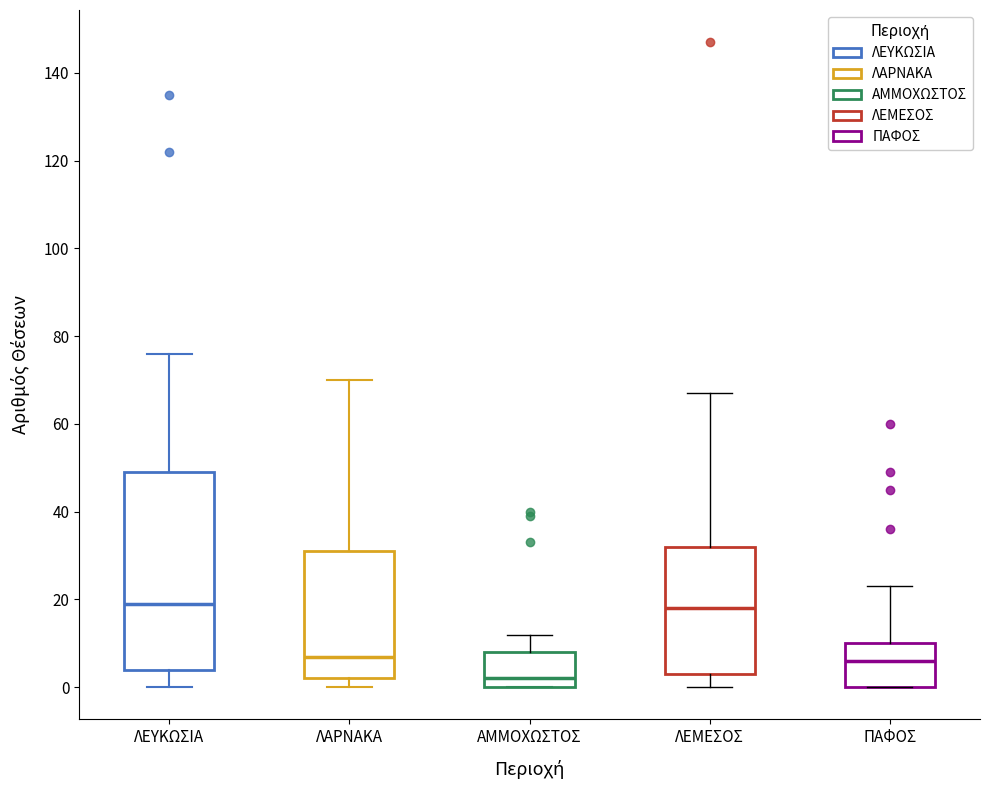

Reading left to right, read every box against the y-axis: the position of its median line, the range the box covers, and the ends of its whiskers. The values are not printed on the chart, so give them approximately, as read against the axis.

ΛΕΥΚΩΣΙΑ: median 20, box 4 to 50, whiskers 0 to 76
ΛΑΡΝΑΚΑ: median 8, box 2 to 32, whiskers 0 to 70
ΑΜΜΟΧΩΣΤΟΣ: median 2, box 0 to 8, whiskers 0 to 12
ΛΕΜΕΣΟΣ: median 18, box 4 to 32, whiskers 0 to 68
ΠΑΦΟΣ: median 6, box 0 to 10, whiskers 0 to 24